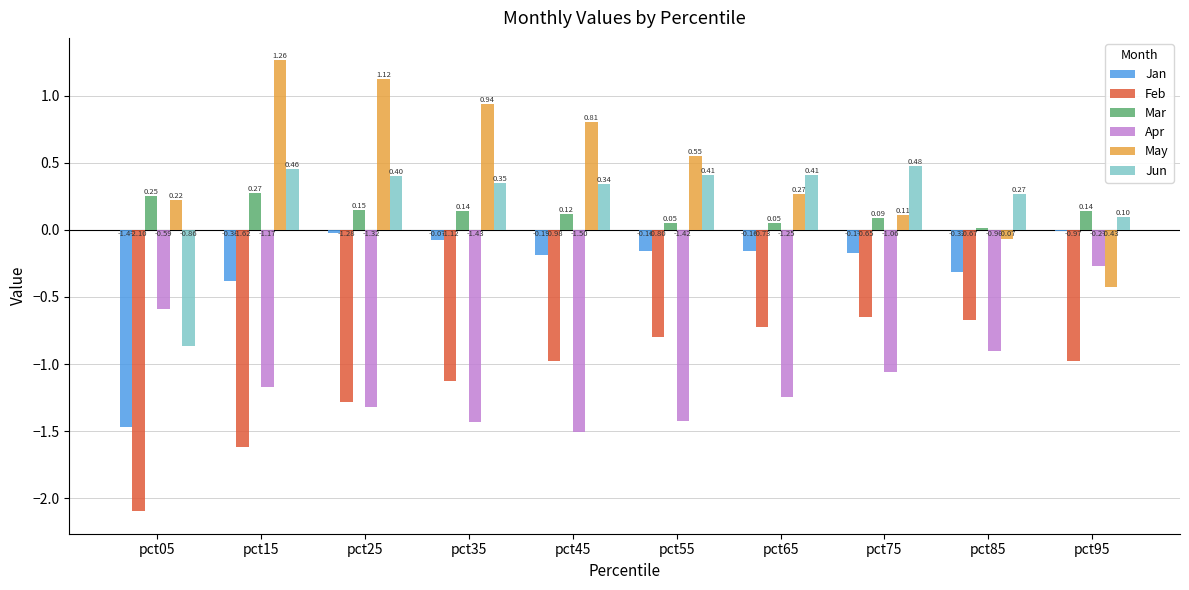

What is the sum of all Jan values?

-3.0